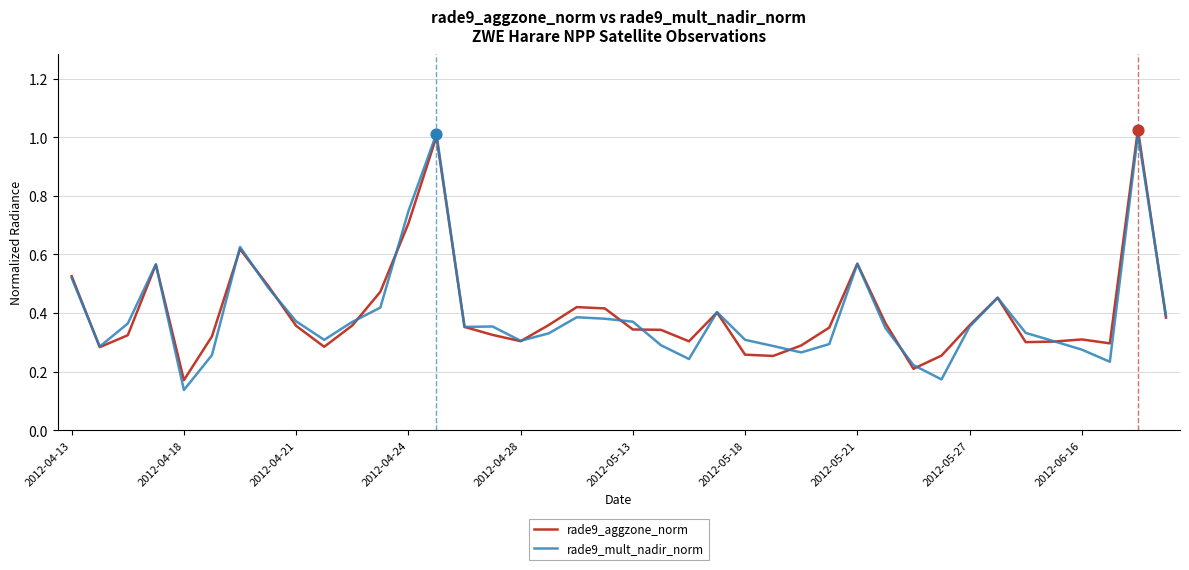

What are all the series names shown in the legend?

rade9_aggzone_norm, rade9_mult_nadir_norm